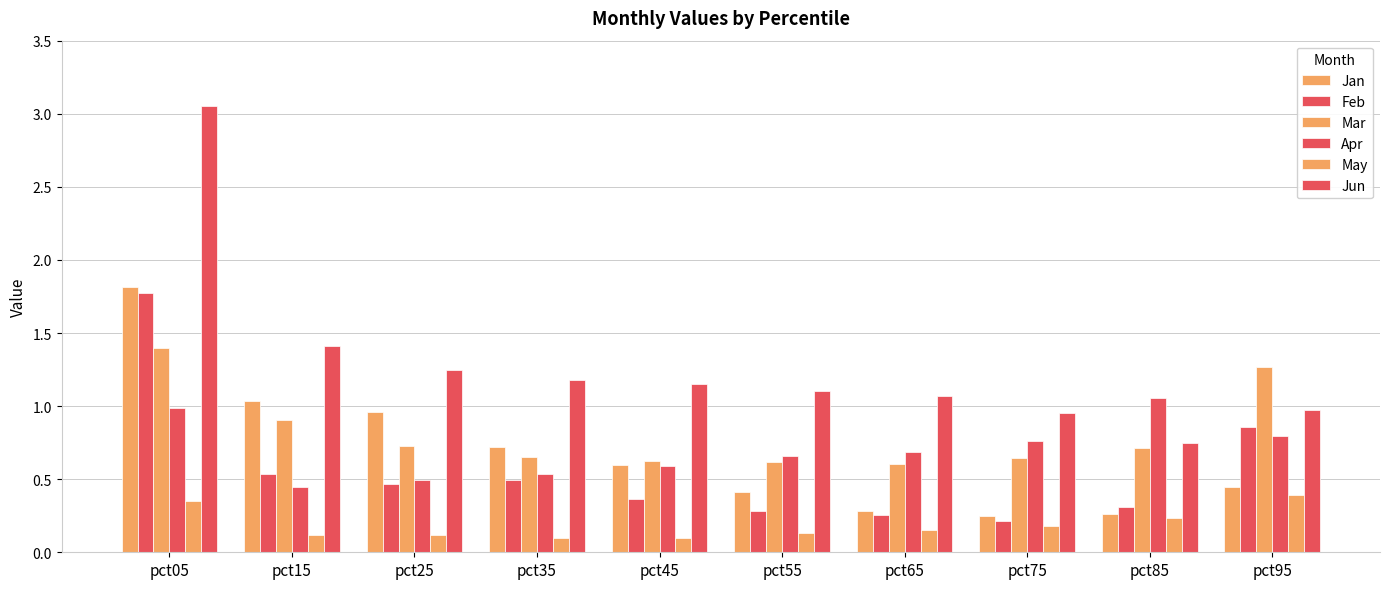

Reading right to left, list all the values displayed in this chart.

Jan: pct95=0.4	pct85=0.3	pct75=0.2	pct65=0.3	pct55=0.4	pct45=0.6	pct35=0.7	pct25=1.0	pct15=1.0	pct05=1.8
Feb: pct95=0.9	pct85=0.3	pct75=0.2	pct65=0.3	pct55=0.3	pct45=0.4	pct35=0.5	pct25=0.5	pct15=0.5	pct05=1.8
Mar: pct95=1.3	pct85=0.7	pct75=0.6	pct65=0.6	pct55=0.6	pct45=0.6	pct35=0.7	pct25=0.7	pct15=0.9	pct05=1.4
Apr: pct95=0.8	pct85=1.1	pct75=0.8	pct65=0.7	pct55=0.7	pct45=0.6	pct35=0.5	pct25=0.5	pct15=0.4	pct05=1.0
May: pct95=0.4	pct85=0.2	pct75=0.2	pct65=0.2	pct55=0.1	pct45=0.1	pct35=0.1	pct25=0.1	pct15=0.1	pct05=0.3
Jun: pct95=1.0	pct85=0.8	pct75=1.0	pct65=1.1	pct55=1.1	pct45=1.1	pct35=1.2	pct25=1.2	pct15=1.4	pct05=3.1